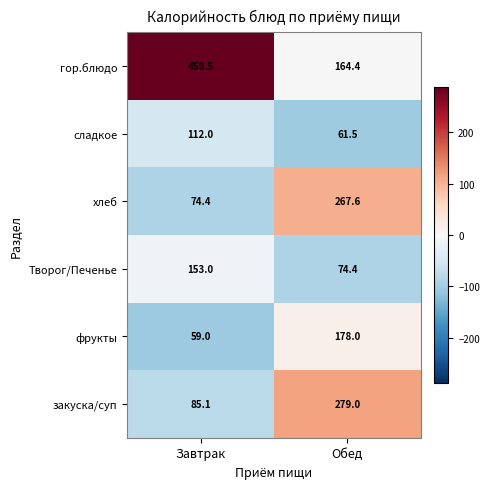

Count the number of categories in the chart.

2